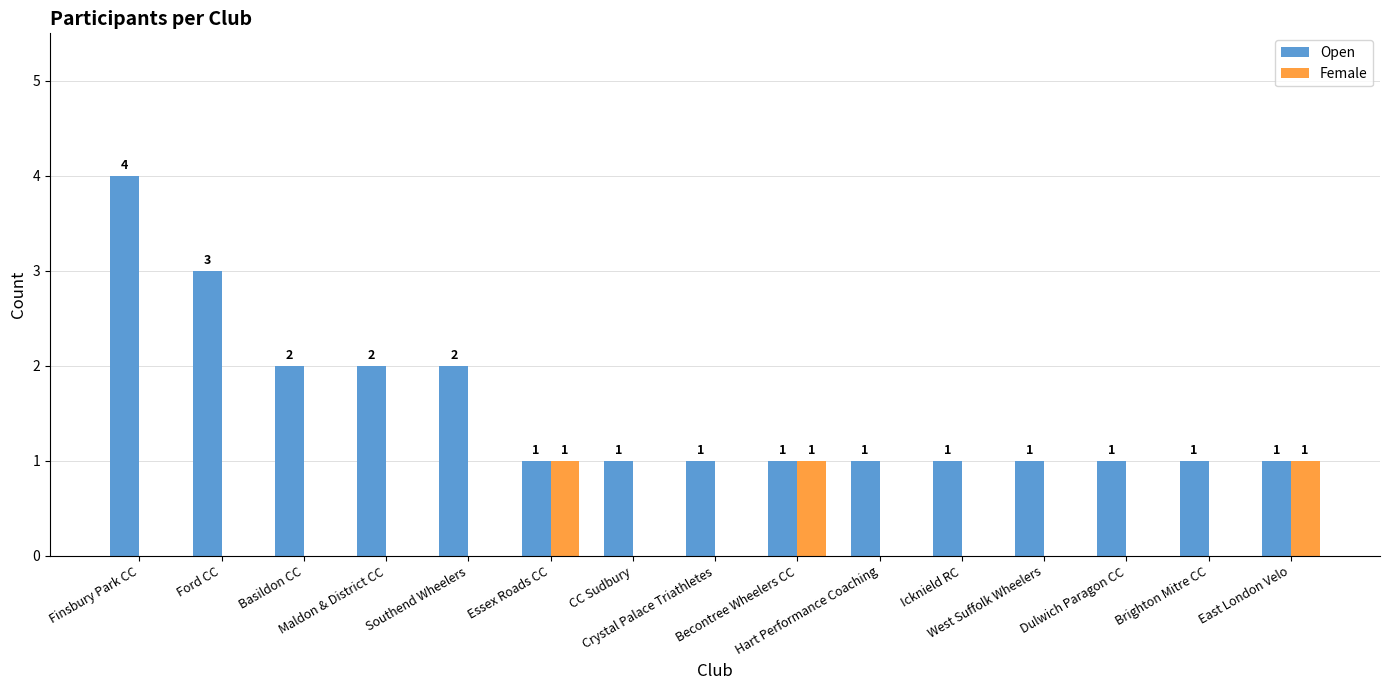

What is the sum of all Female values?

3